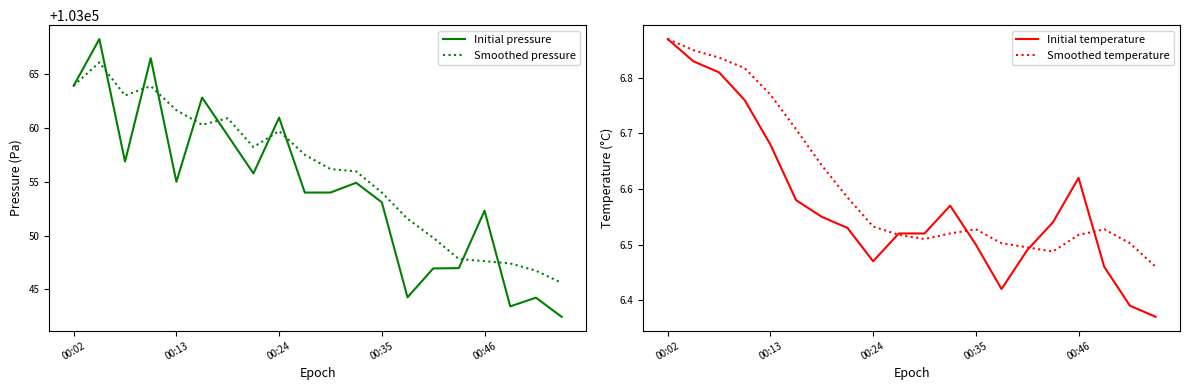

Is it true that Initial pressure equals 24731.2 at 00:13?

False